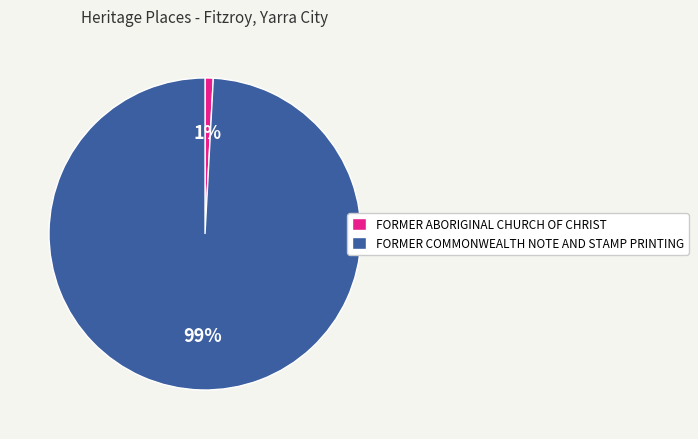

Is there any slice that represents more than half of the pie?

Yes